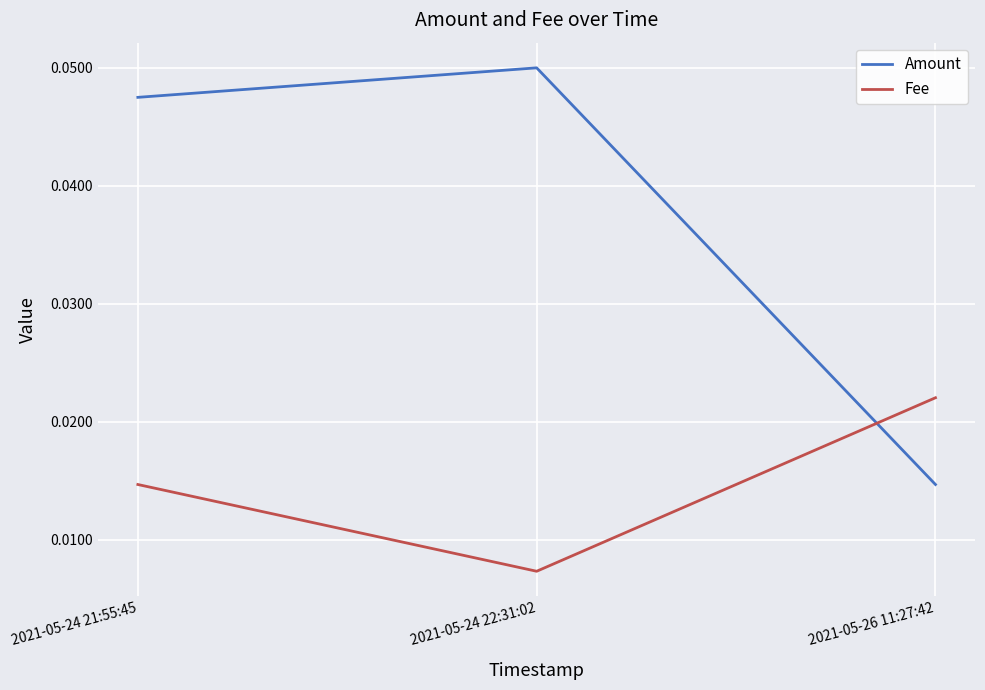

Rank the series at 2021-05-24 21:55:45 from highest to lowest value.

Amount, Fee